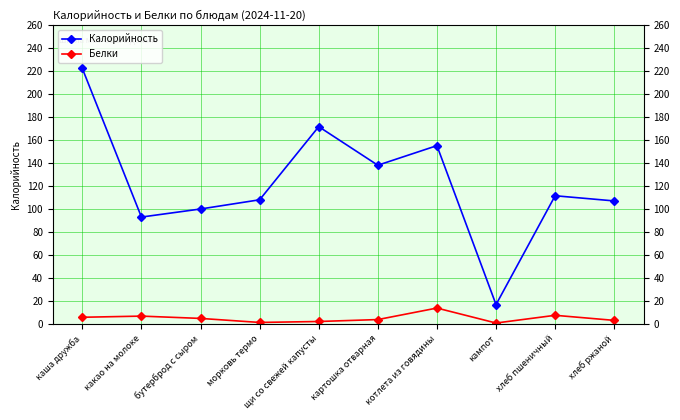

What is the sum of all Белки values?

51.8